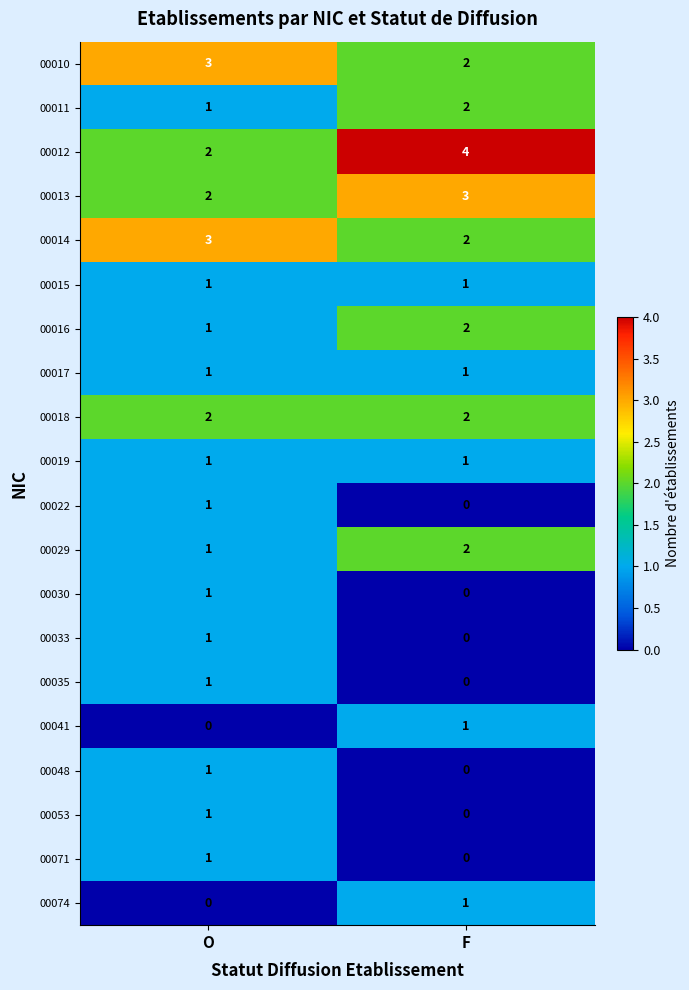

The 00015 series shows 1 at O. True or false?

True